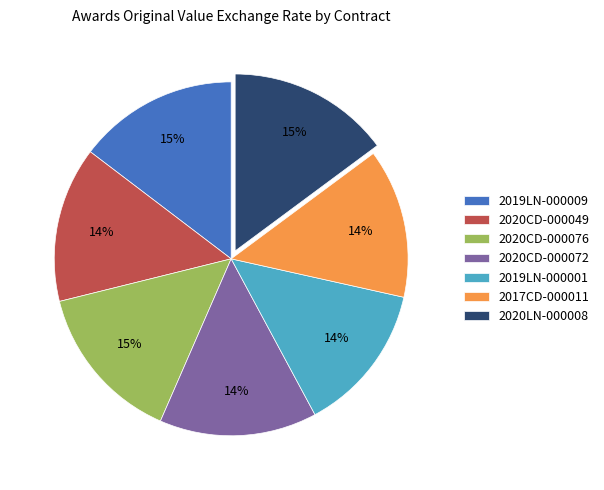

Is the sum of 2020CD-000049 and 2019LN-000001 greater than half?

No